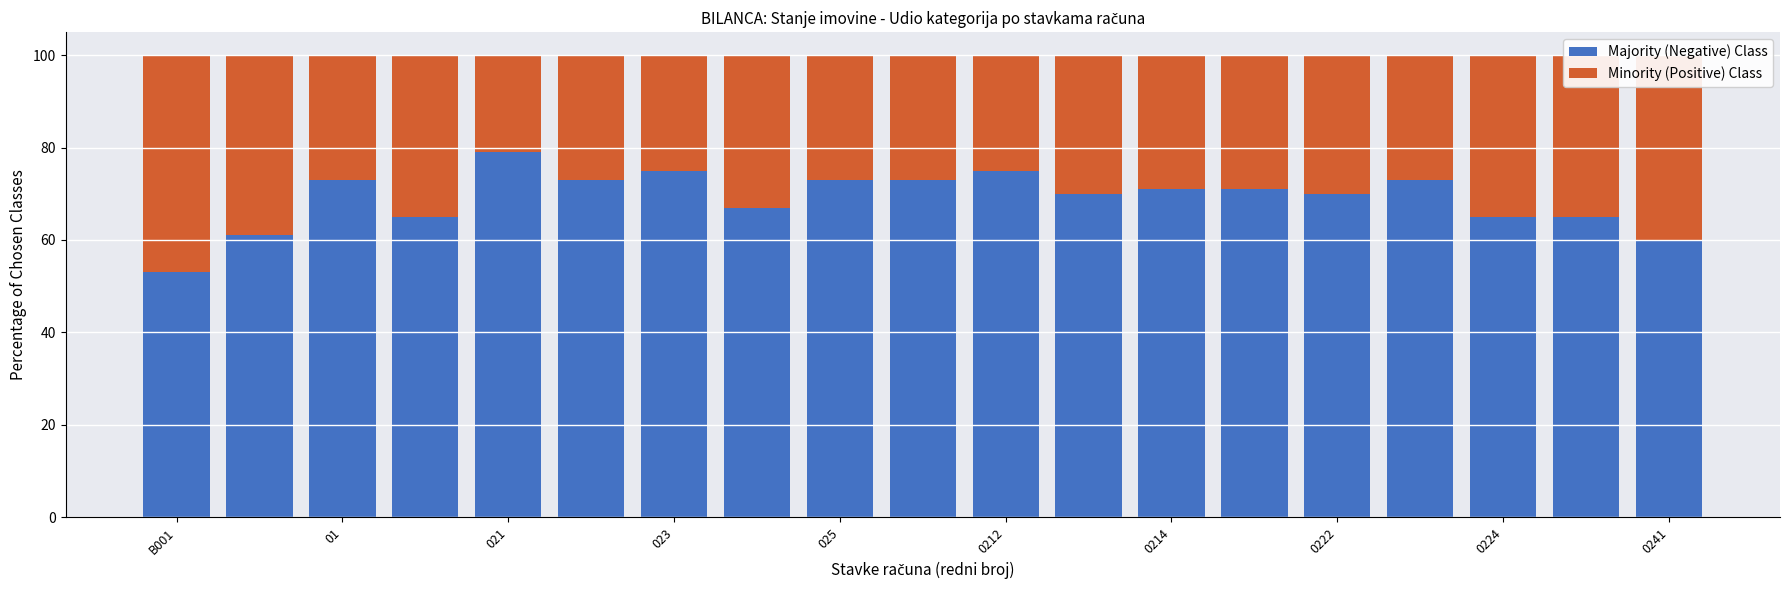

What is the difference between the maximum and minimum values in the Majority (Negative) Class series?

26